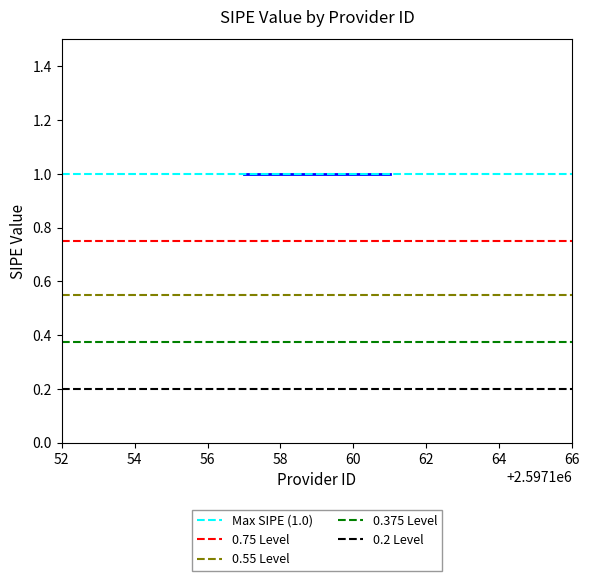

At 54, list the series in order from largest to smallest.

Max SIPE (1.0), 0.75 Level, 0.55 Level, 0.375 Level, 0.2 Level